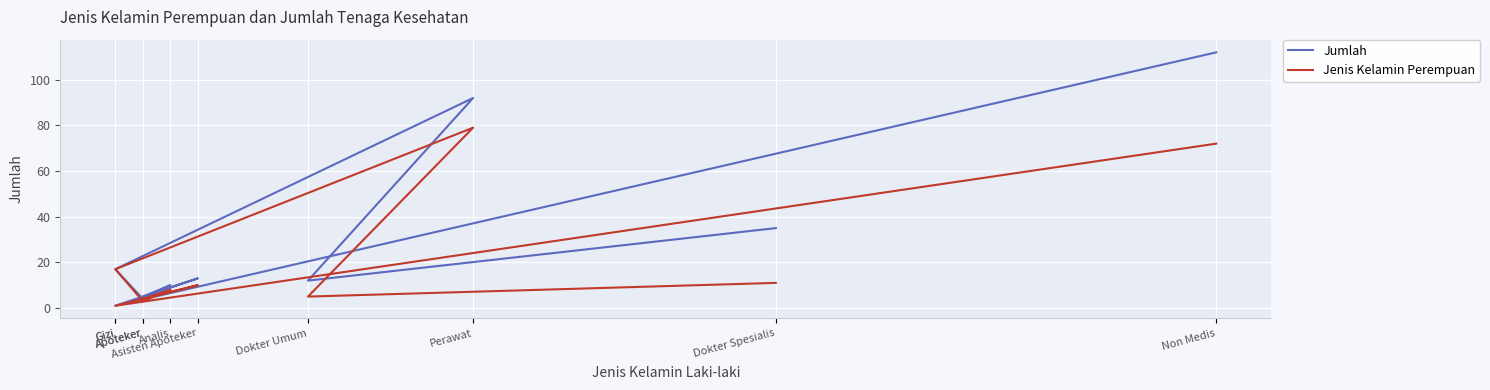

What is the difference between the second highest and second lowest values in the Jenis Kelamin Perempuan series?

69